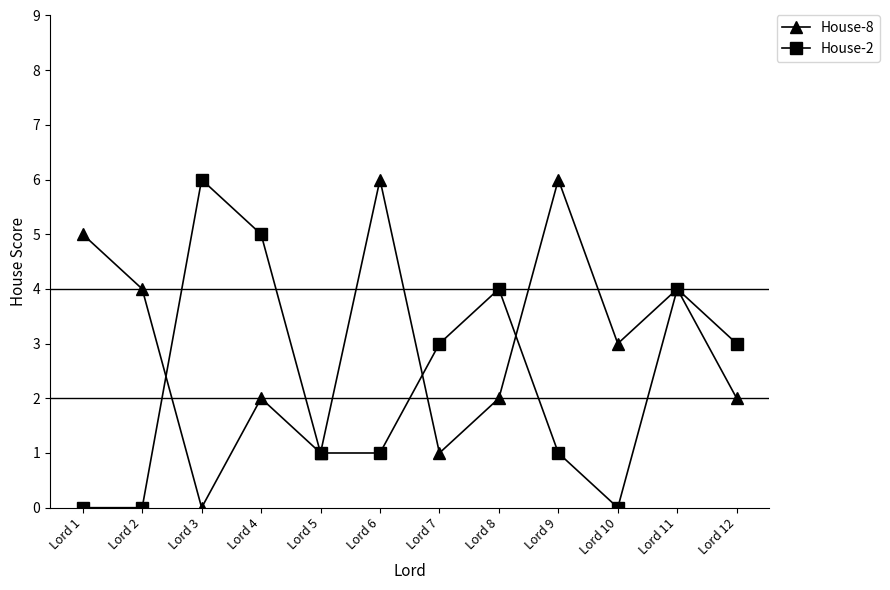

What is the difference between the second highest and minimum values in the House-2 series?

5